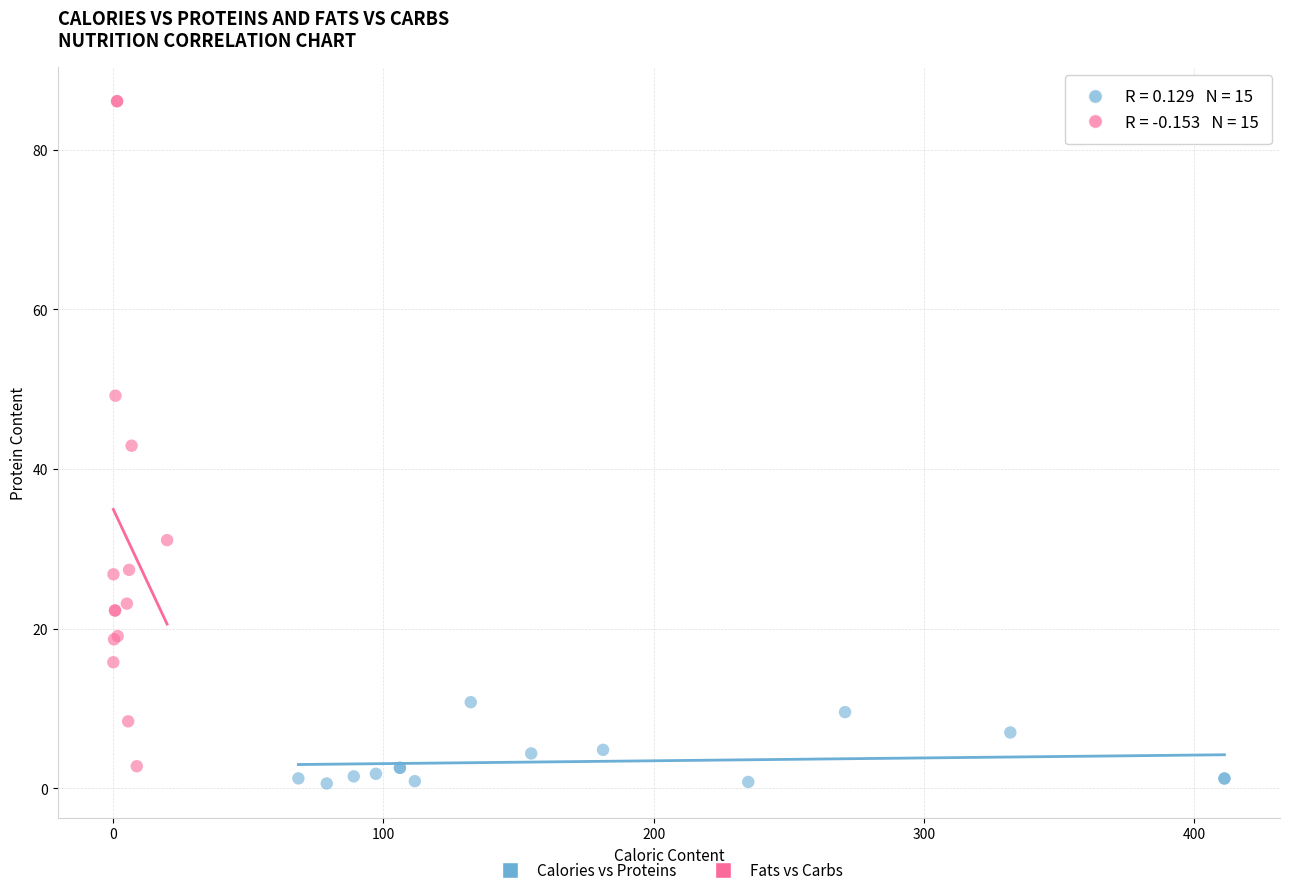

Which series contains the highest Y value?

Fats vs Carbs